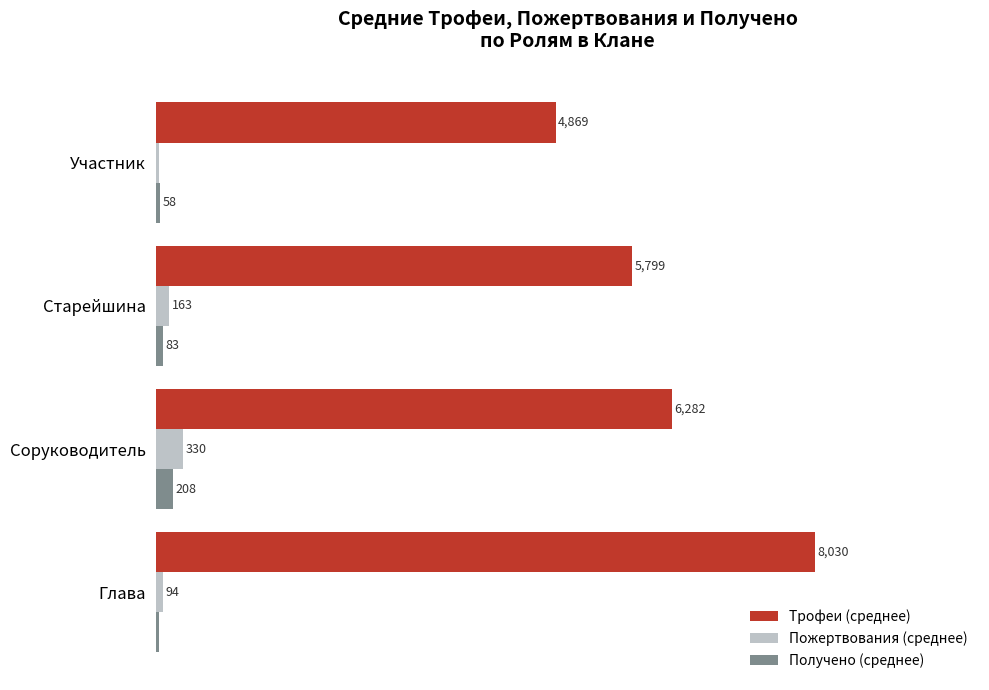

Which series has the largest range (max minus min)?

Трофеи (среднее)